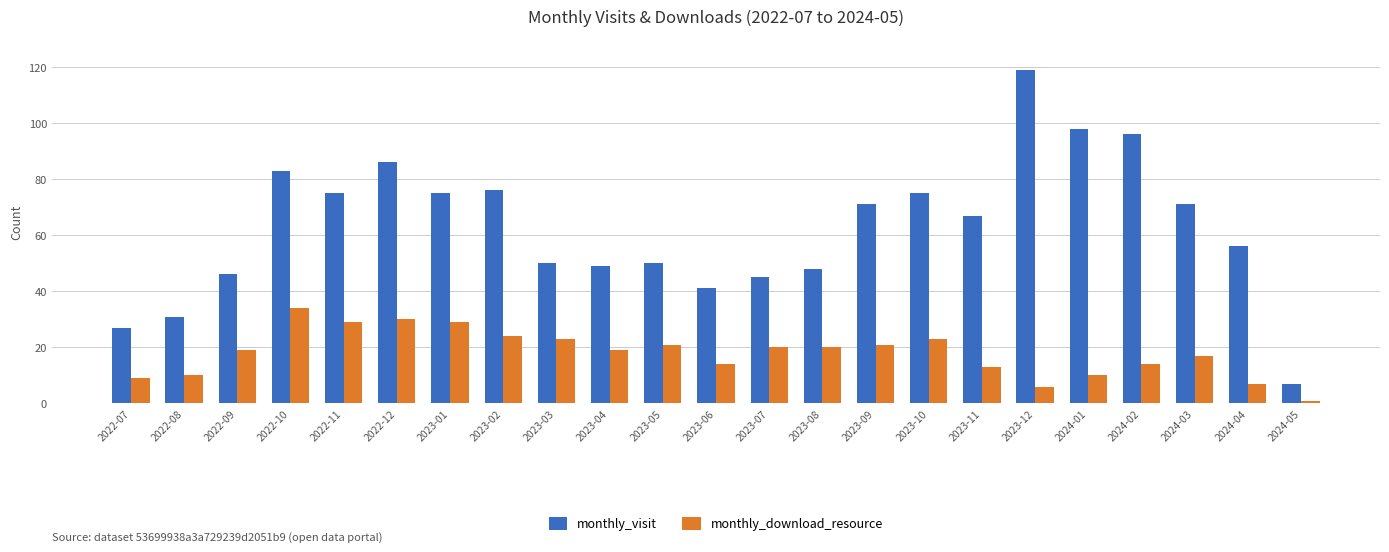

How many bars are there in total?

46